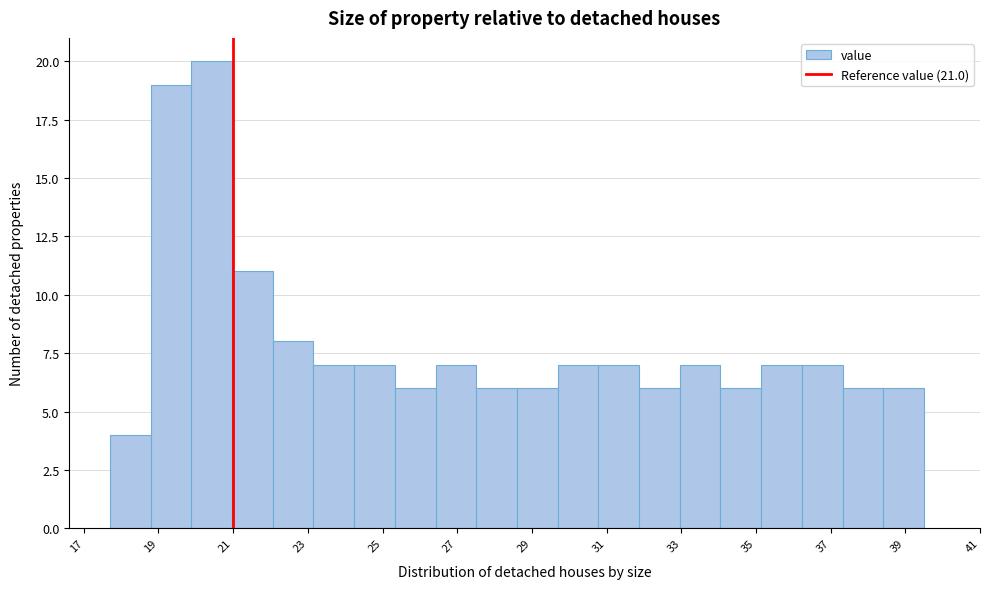

Reading left to right, transcribe this chart: for each bar, give the range it covers on the x-axis and its height. Neither the bar edges nor the heights are printed on the chart, so give them approximately, as read against the axes.

17.8 to 18.8: 4
18.8 to 19.8: 19
19.8 to 21.0: 20
21.0 to 22.0: 11
22.0 to 23.2: 8
23.2 to 24.2: 7
24.2 to 25.4: 7
25.4 to 26.4: 6
26.4 to 27.6: 7
27.6 to 28.6: 6
28.6 to 29.6: 6
29.6 to 30.8: 7
30.8 to 31.8: 7
31.8 to 33.0: 6
33.0 to 34.0: 7
34.0 to 35.2: 6
35.2 to 36.2: 7
36.2 to 37.4: 7
37.4 to 38.4: 6
38.4 to 39.6: 6